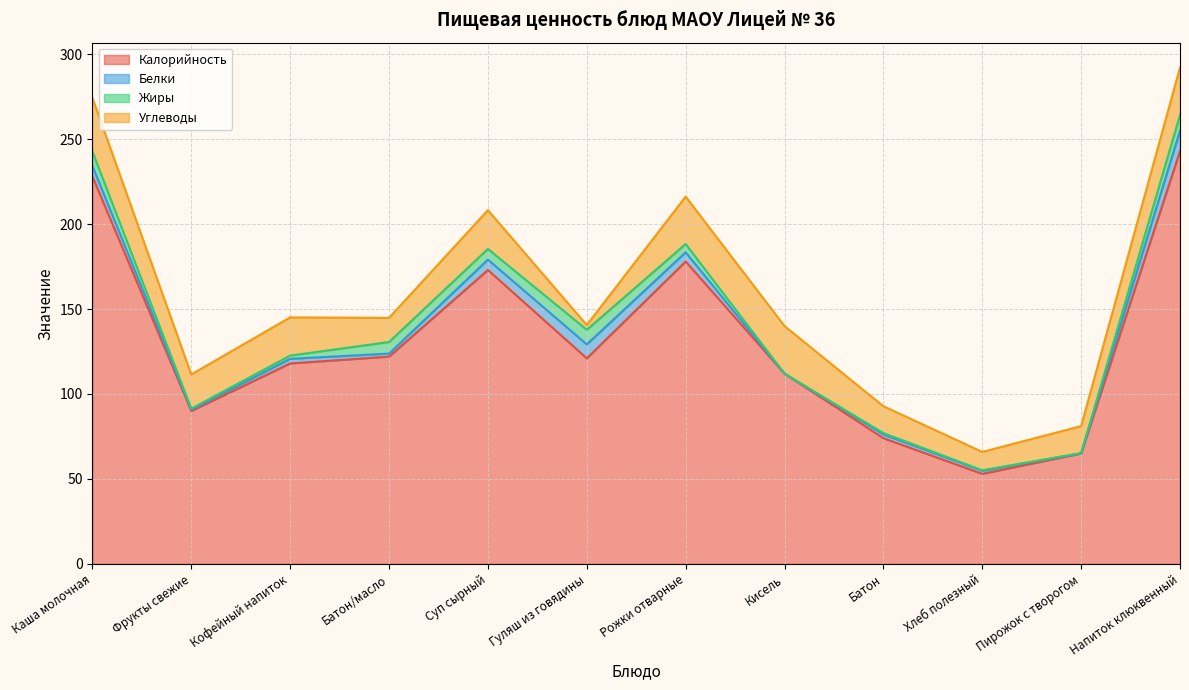

What is the total value across all series at Батон/масло?

144.8